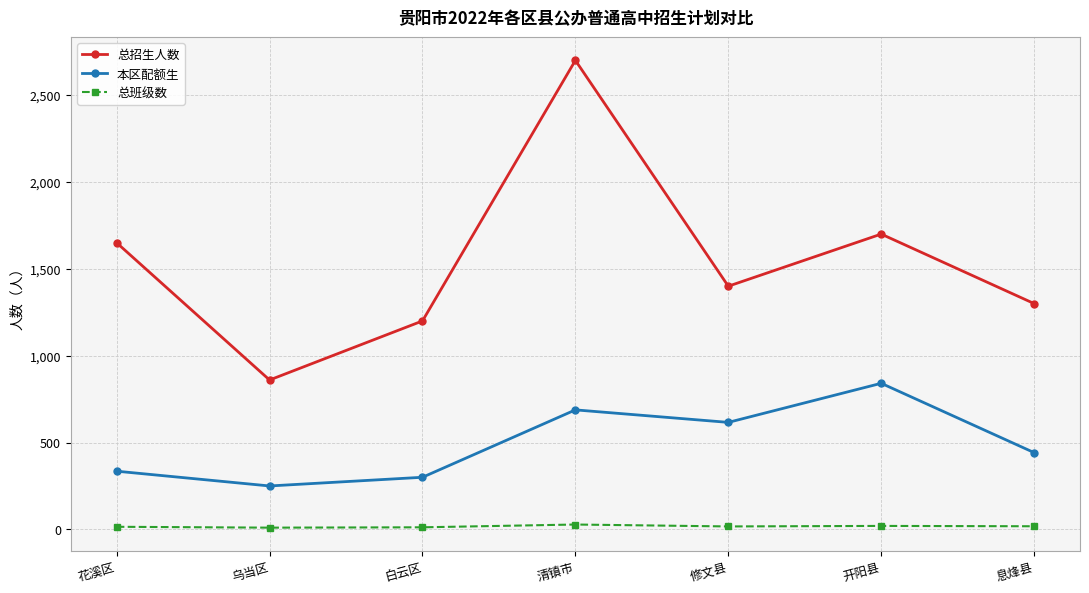

What is the label of the 3rd point from the left?

白云区